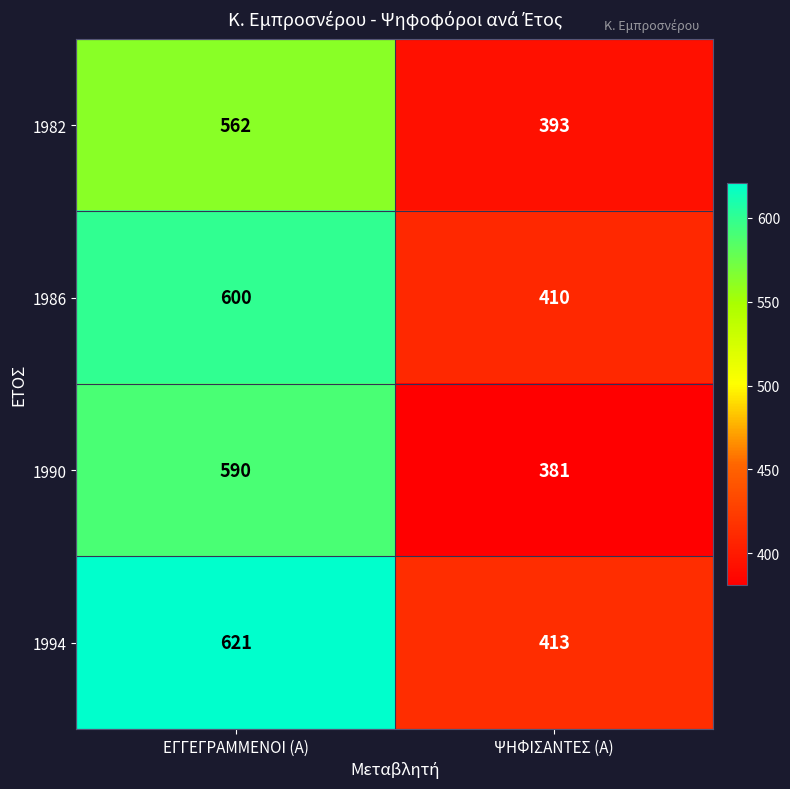

True or false: 1986 has a value of 624 at ΨΗΦΙΣΑΝΤΕΣ (Α).

False